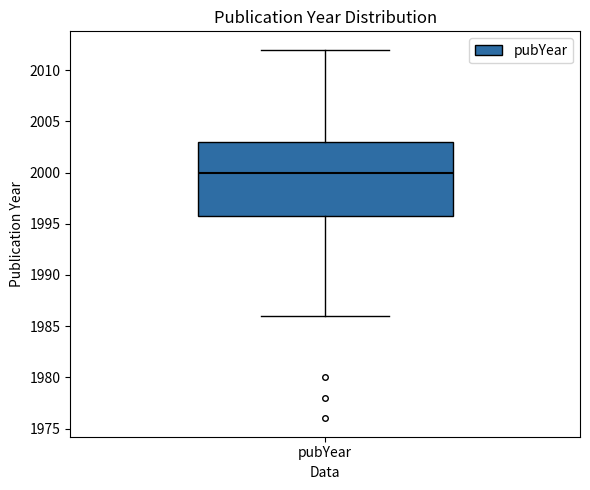

Transcribe this box plot: give where the median line is, the range the box spans, and where the two whiskers end, as read against the y-axis. The values are not printed on the chart, so give them approximately, as read against the axis.

median 2000, box 1996 to 2003, whiskers 1986 to 2012